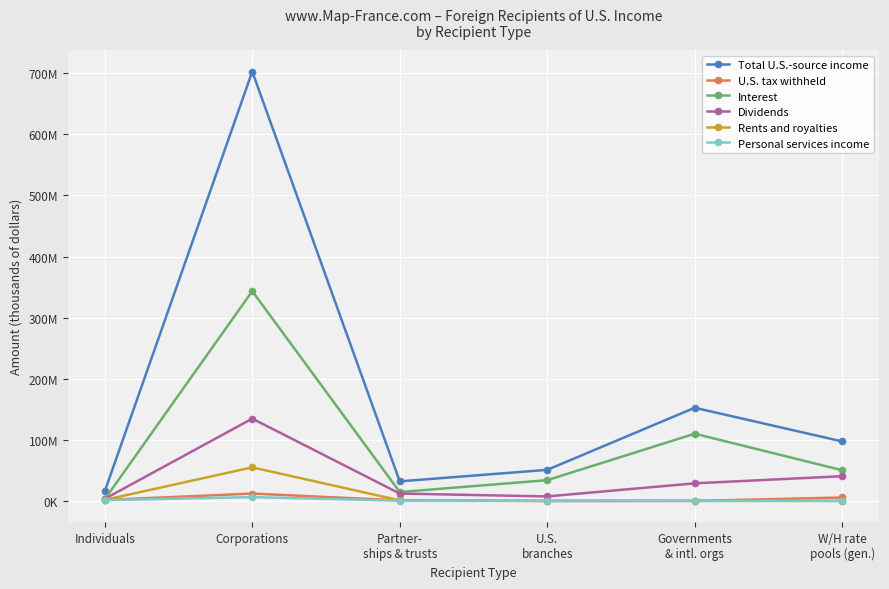

What are all the series names shown in the legend?

Total U.S.-source income, U.S. tax withheld, Interest, Dividends, Rents and royalties, Personal services income